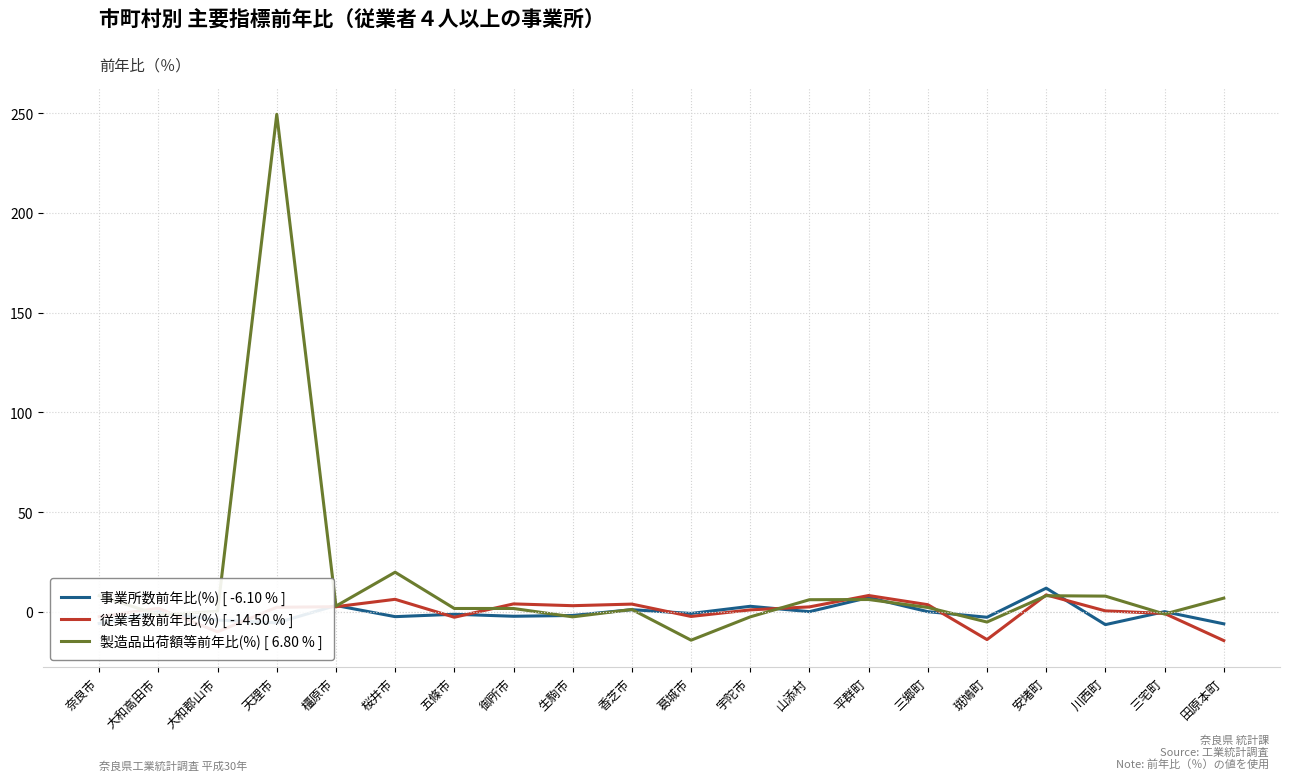

Is this an area chart (filled region under the line)?

No